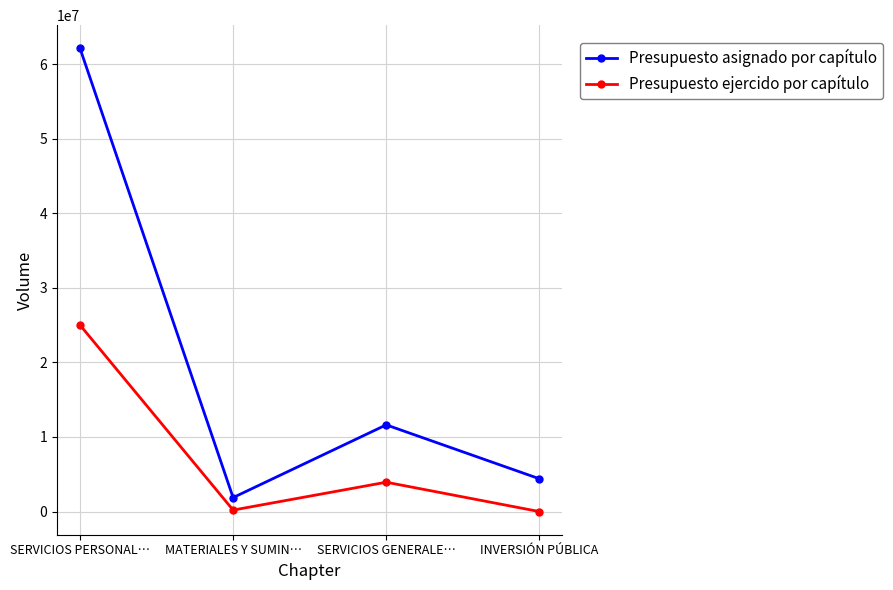

The Presupuesto ejercido por capítulo series shows 9078733.5 at INVERSIÓN PÚBLICA. True or false?

False